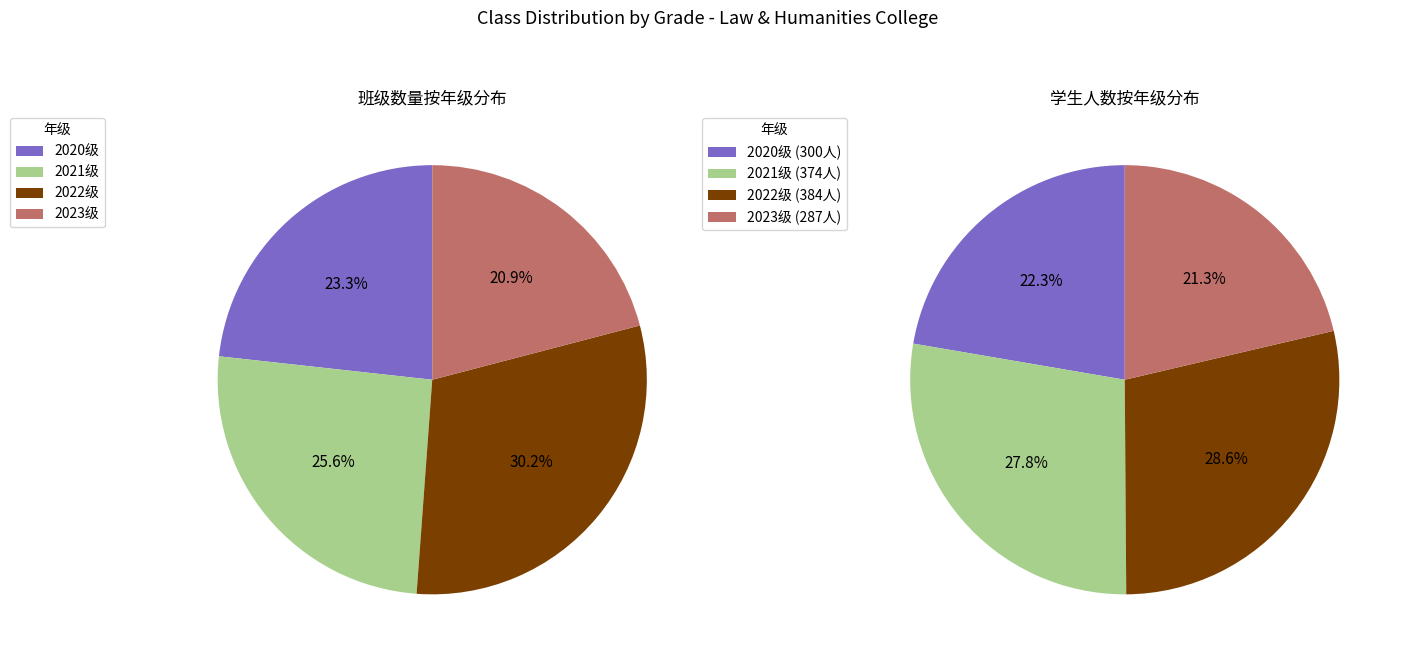

To the nearest percent, what portion does 2022 represent?

30%